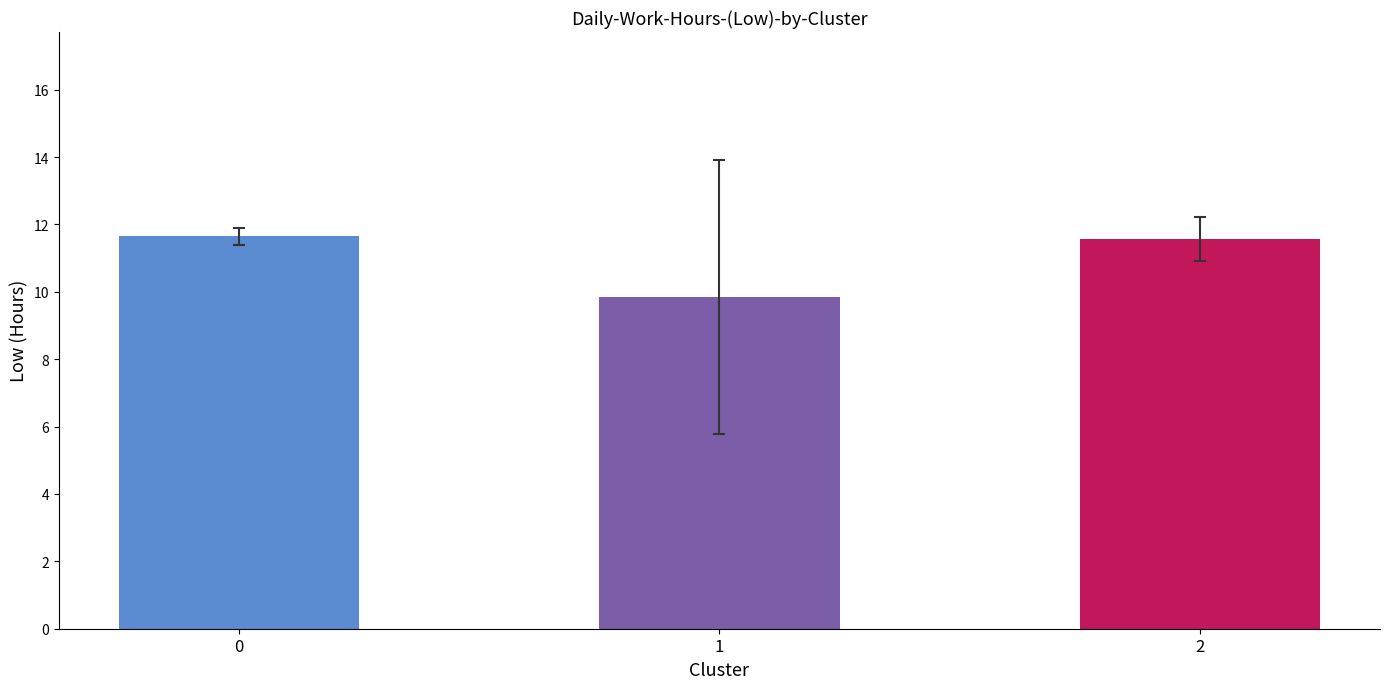

Reading right to left, transcribe all the data shown in this chart.

11.6	9.8	11.6